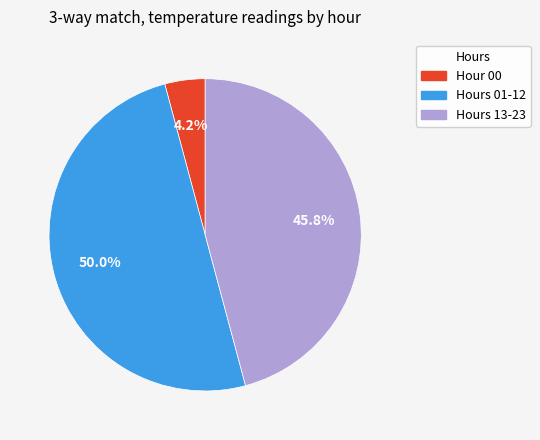

What percentage do Hour 00 and Hours 01-12 together represent?

54.2%